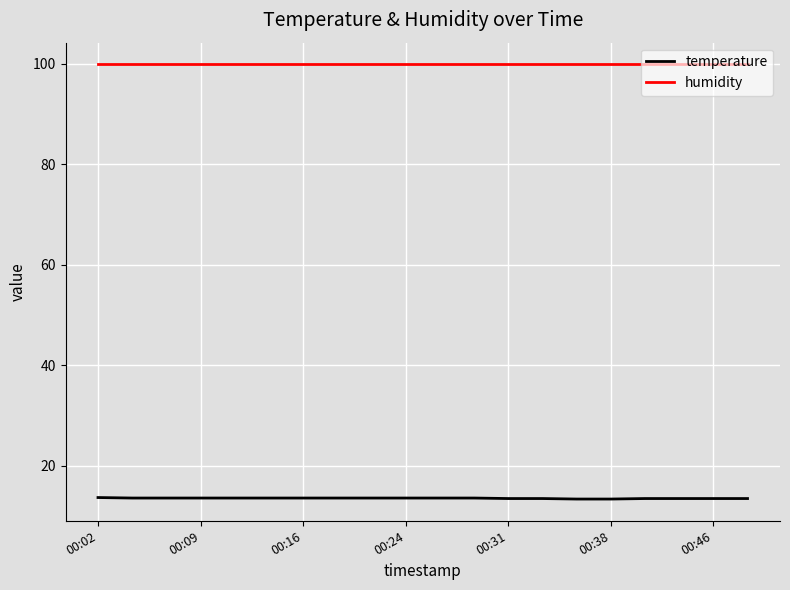

Which series has the widest spread of values?

temperature